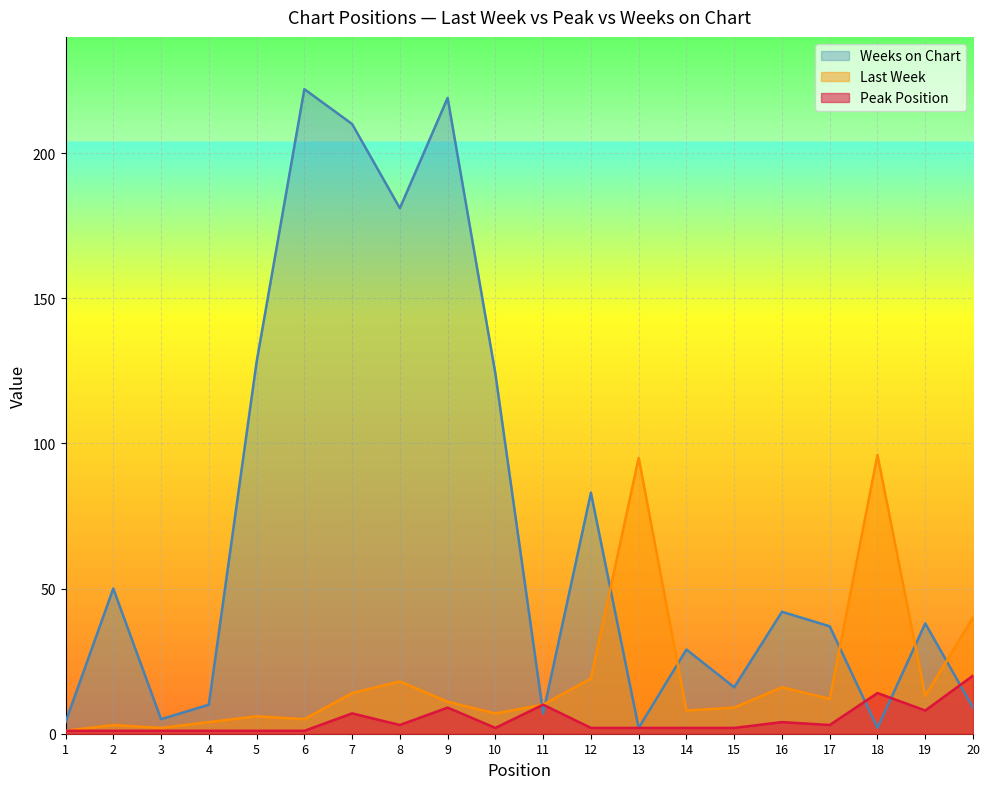

Where does the Peak Position series first go above 2?

7